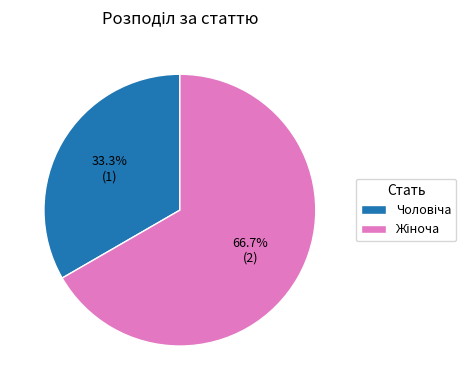

Is there any slice that represents more than half of the pie?

Yes